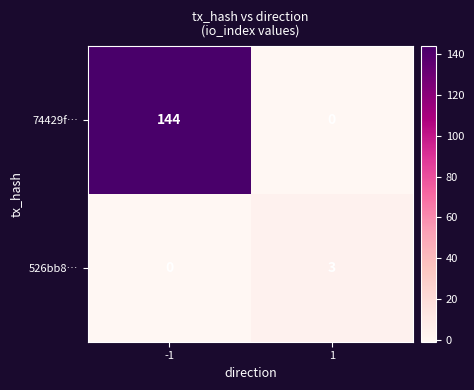

Which series has the widest spread of values?

74429f…